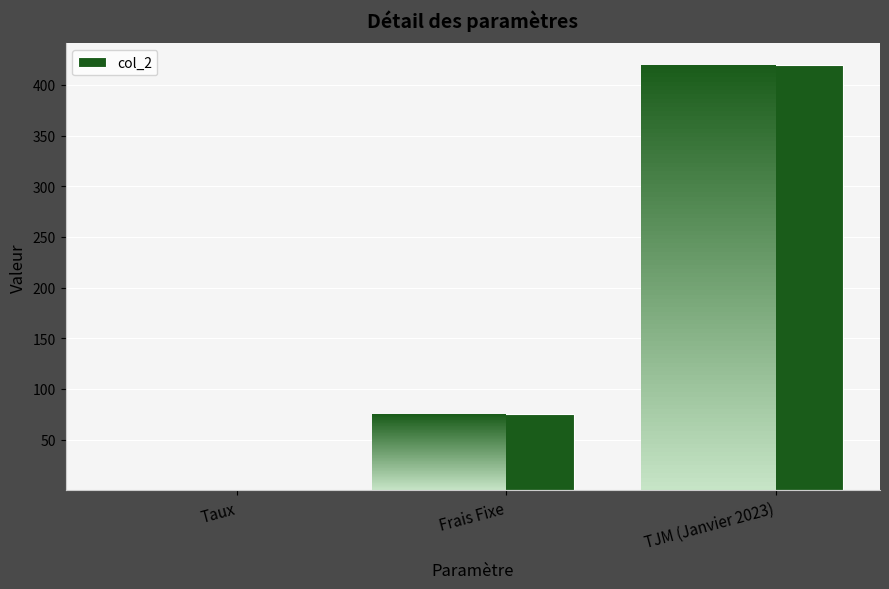

How many distinct data groups are displayed?

1